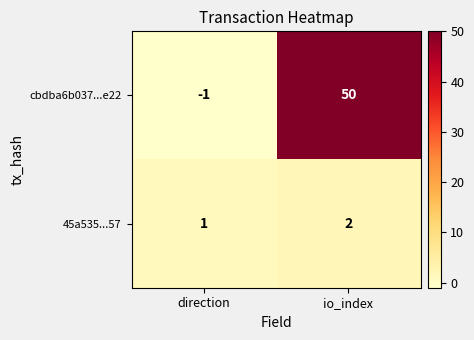

What is the total value across all series at io_index?

52